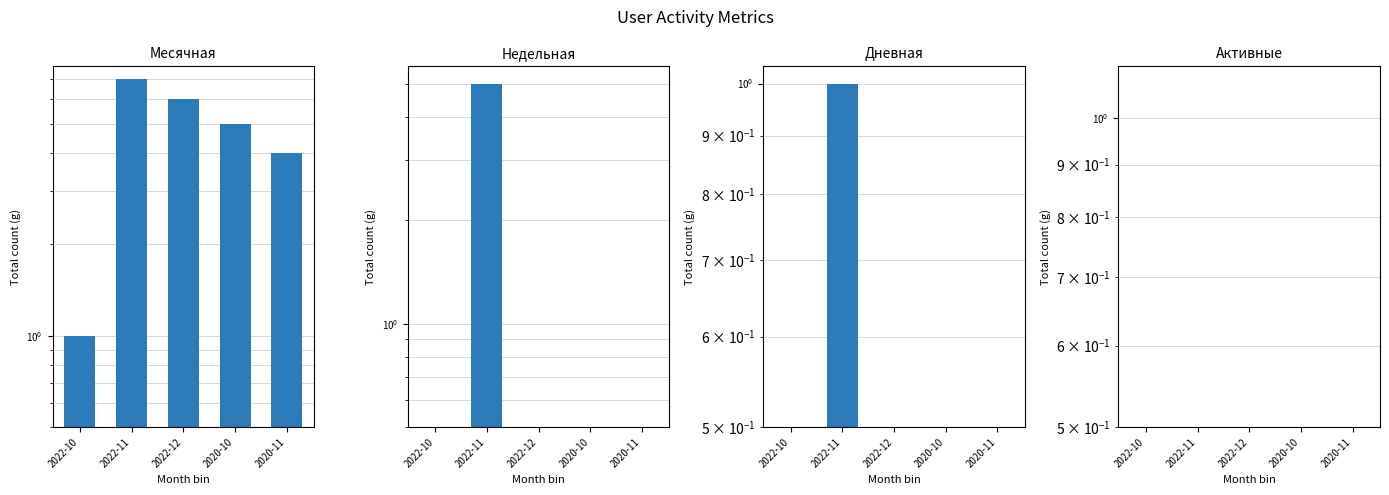

Between 2022-10 and 2022-12, which series saw the biggest shift?

Месячная